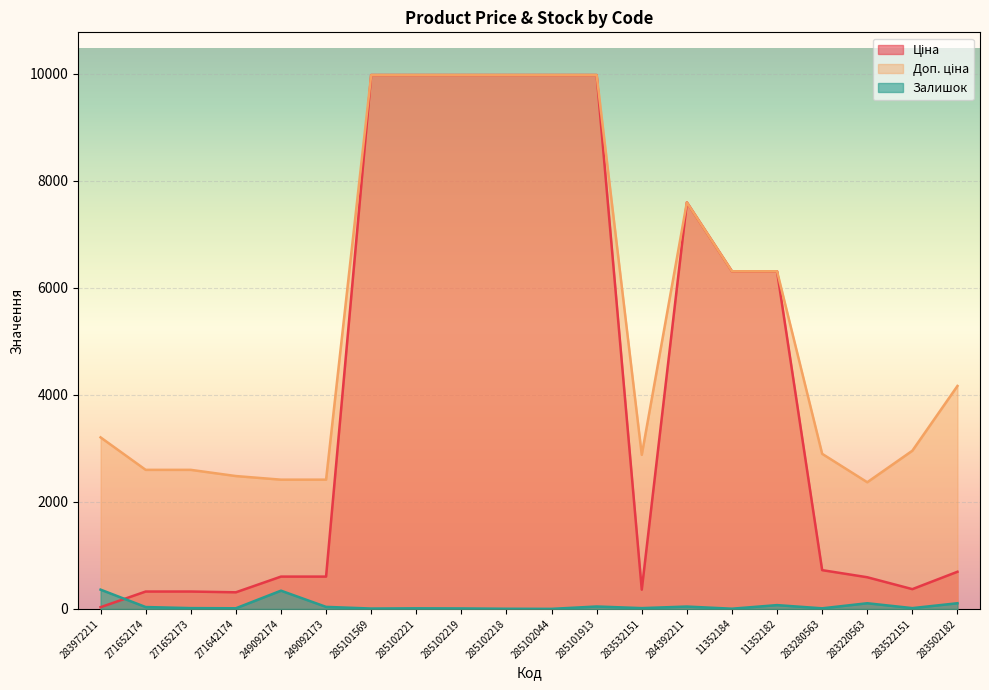

What are all the series names shown in the legend?

Ціна, Доп. ціна, Залишок